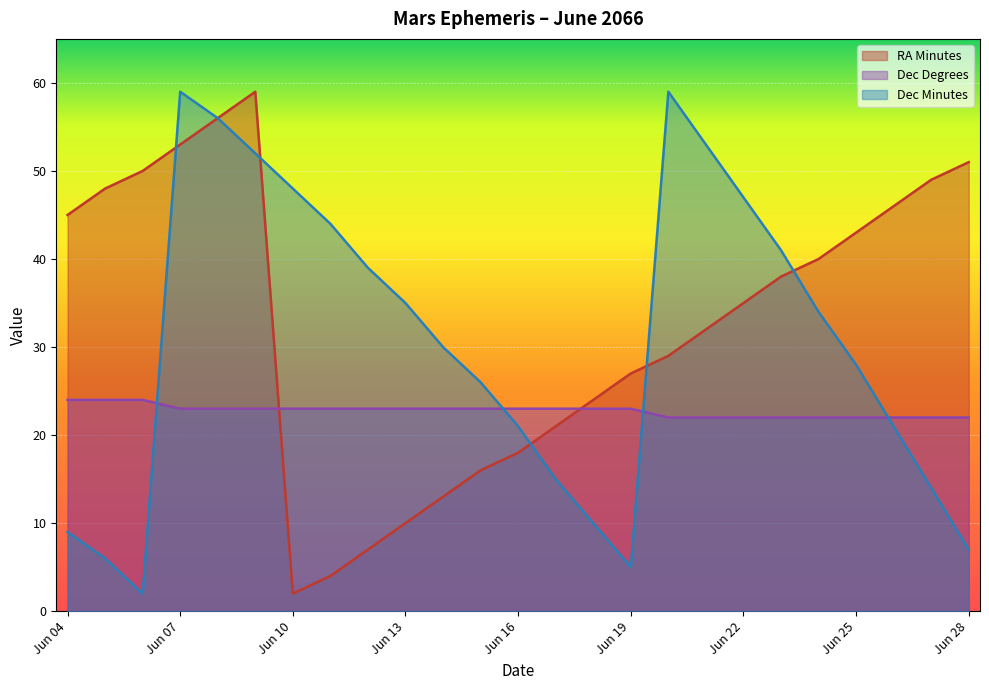

Where do Dec_min and RA_min first cross each other?

Jun 06 and Jun 07